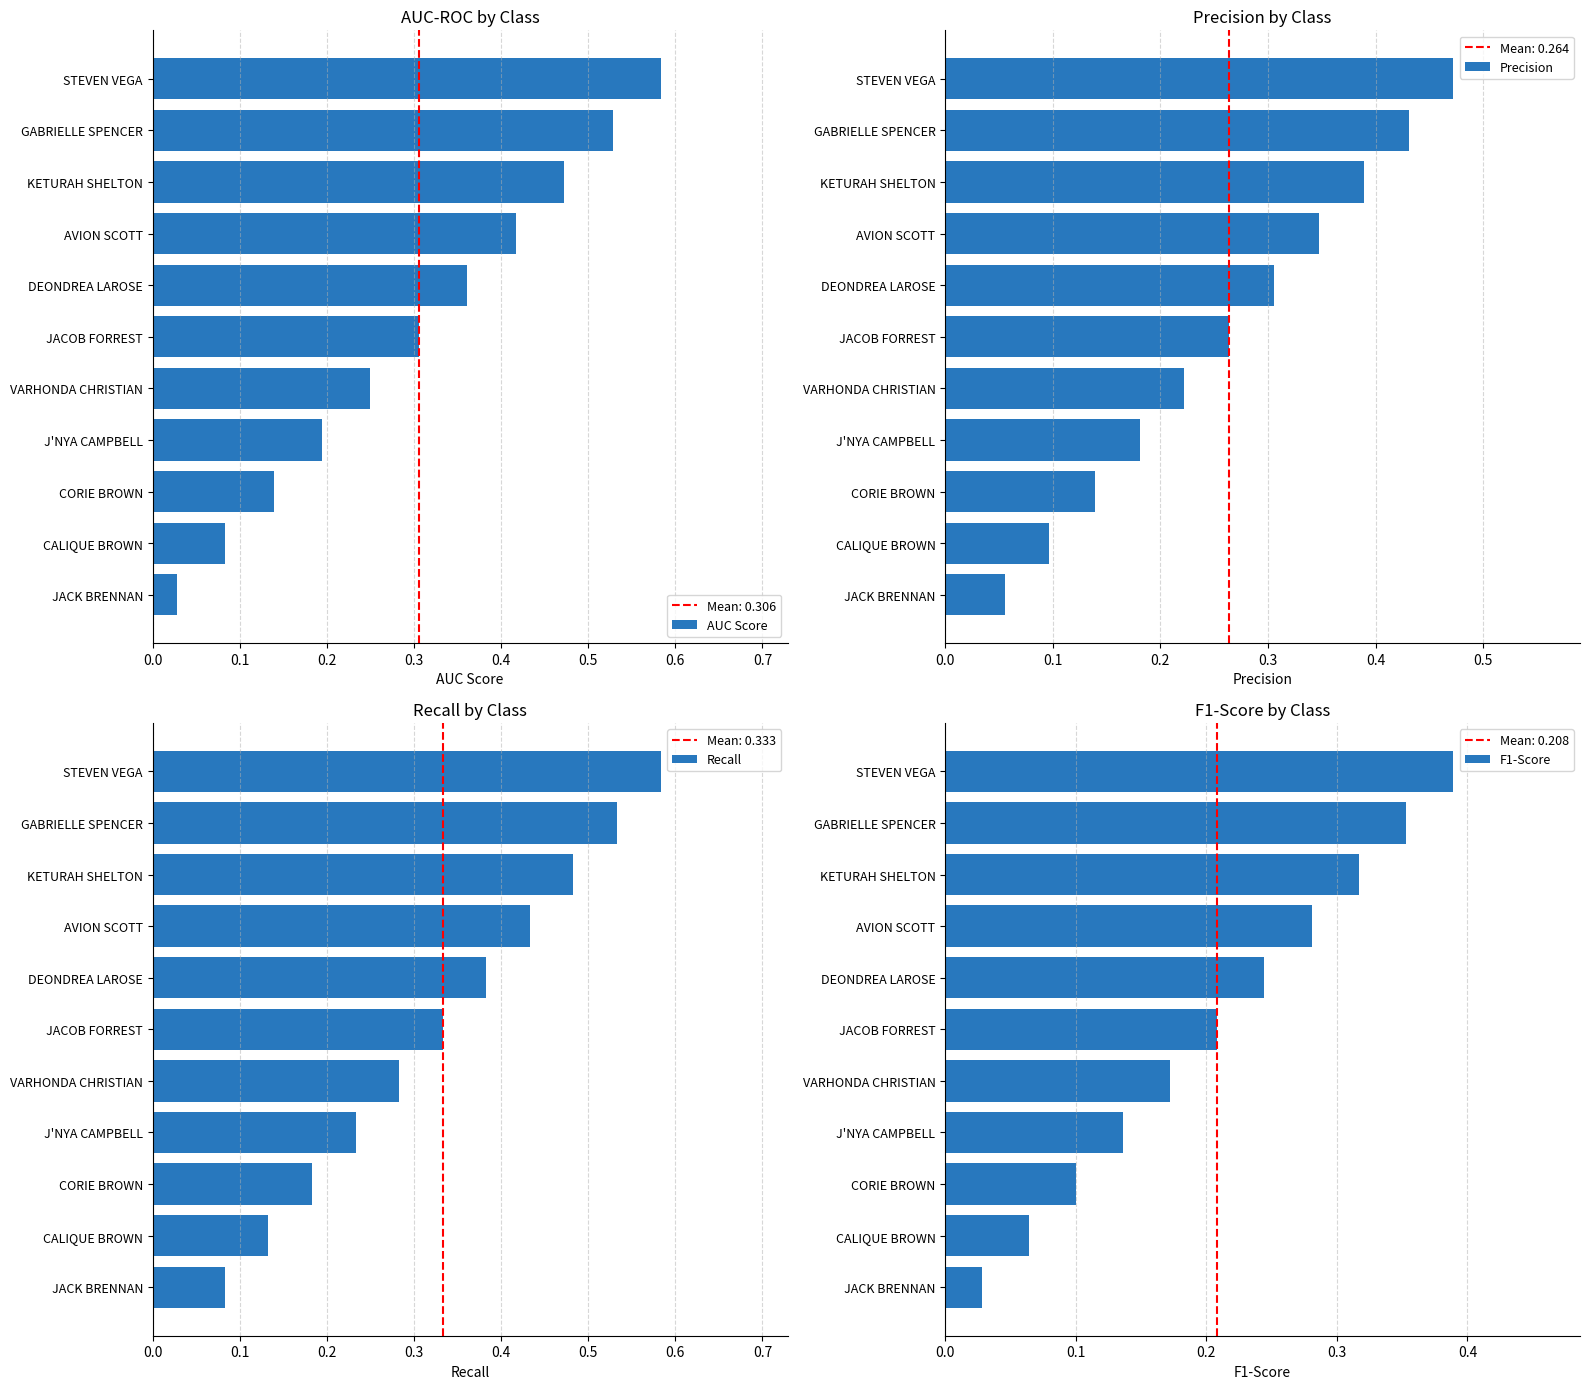

What are all the series names shown in the legend?

AUC Score, Precision, Recall, F1-Score